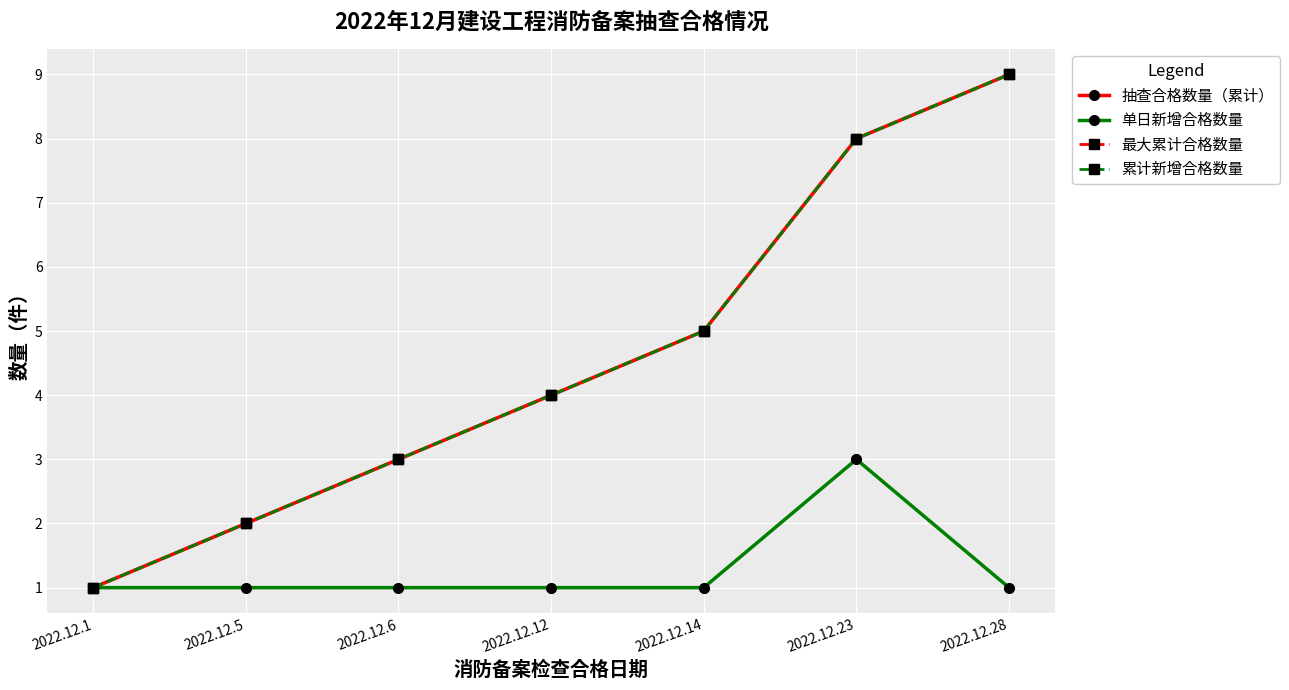

What is the minimum value for 单日新增合格数量?

1